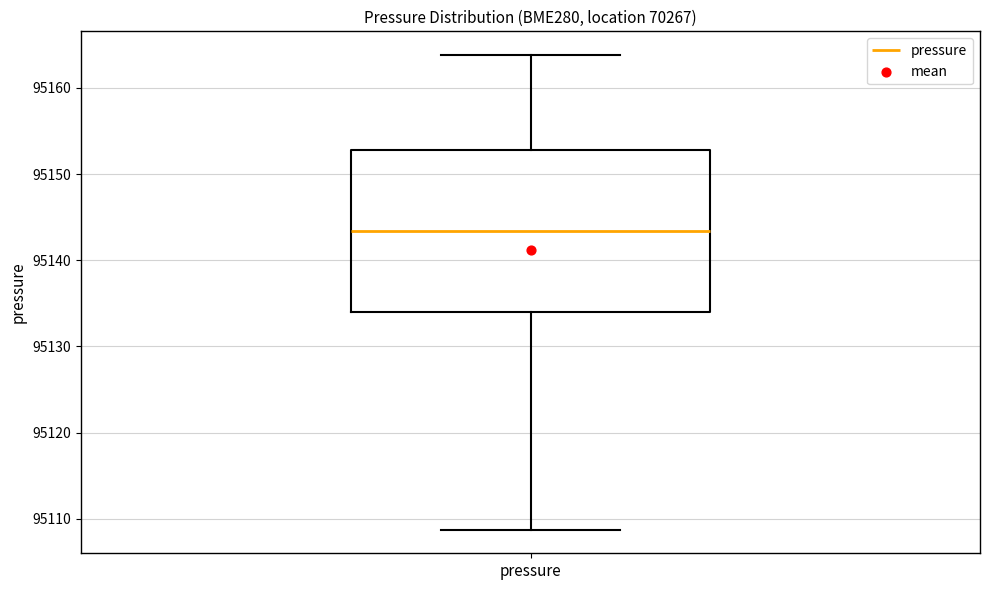

Read this box plot against the y-axis: the position of the median line, the range covered by the box, and the ends of both whiskers. The values are not printed on the chart, so give them approximately, as read against the axis.

median 95143, box 95134 to 95153, whiskers 95109 to 95164